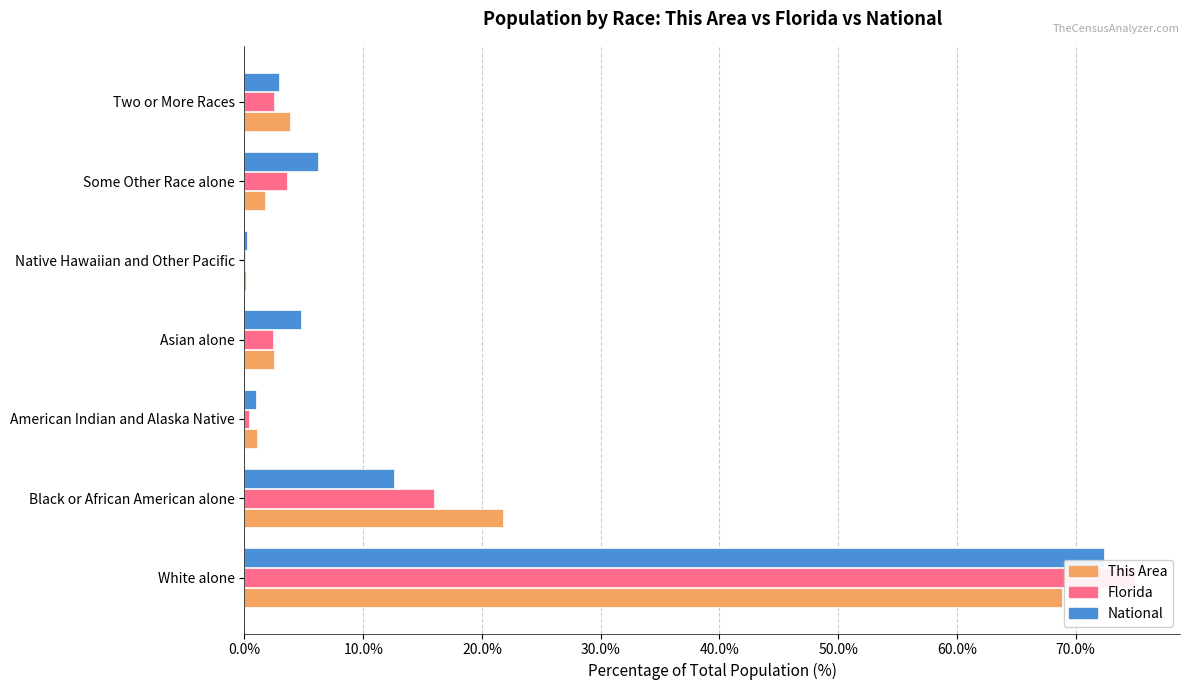

Does the chart contain any negative values?

No